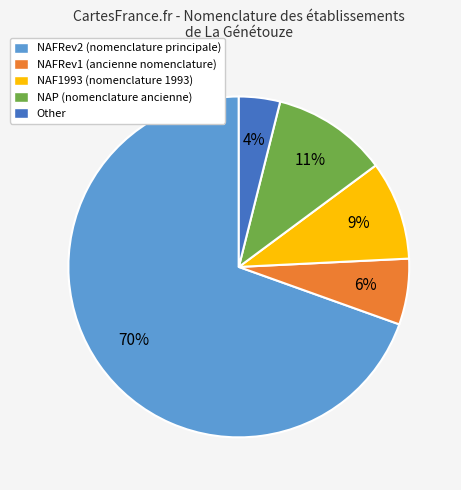

What is the smallest slice in the pie chart?

Other